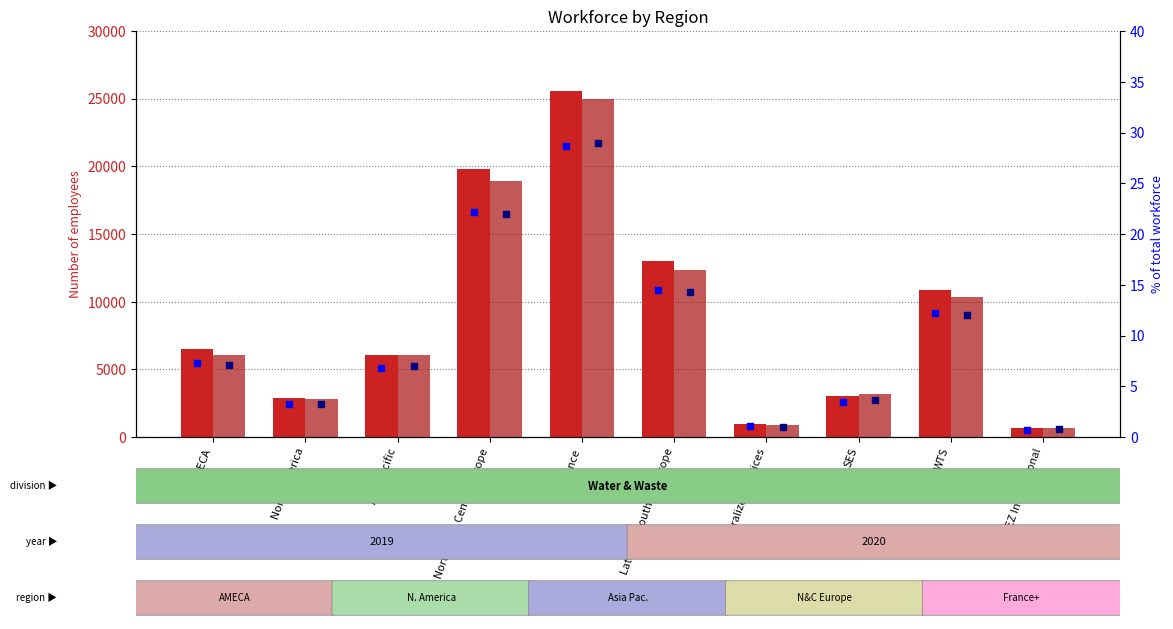

Which series has the widest spread of Y values?

% 2020